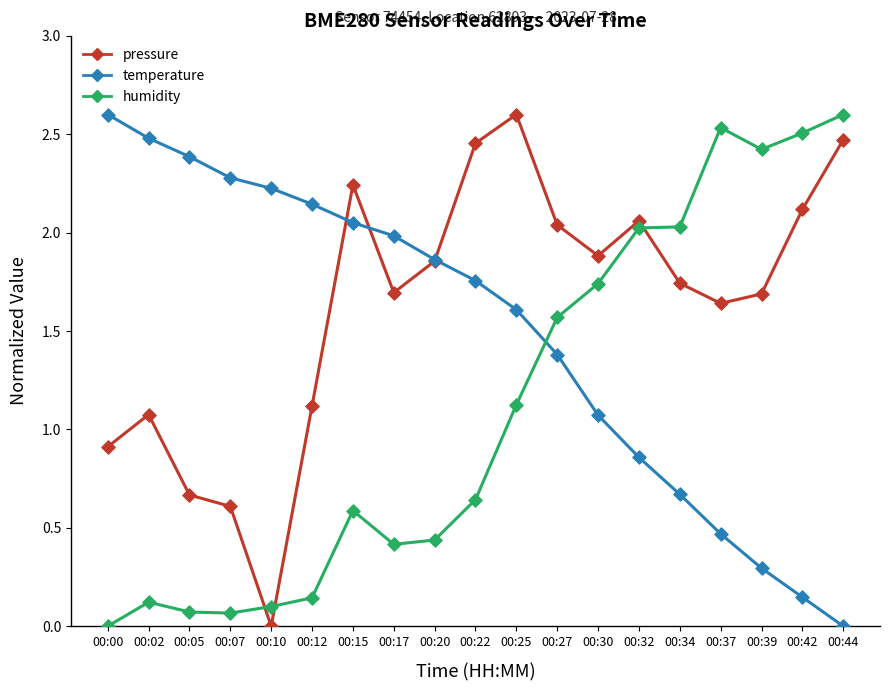

Which series changed the most between 00:10 and 00:44?

humidity